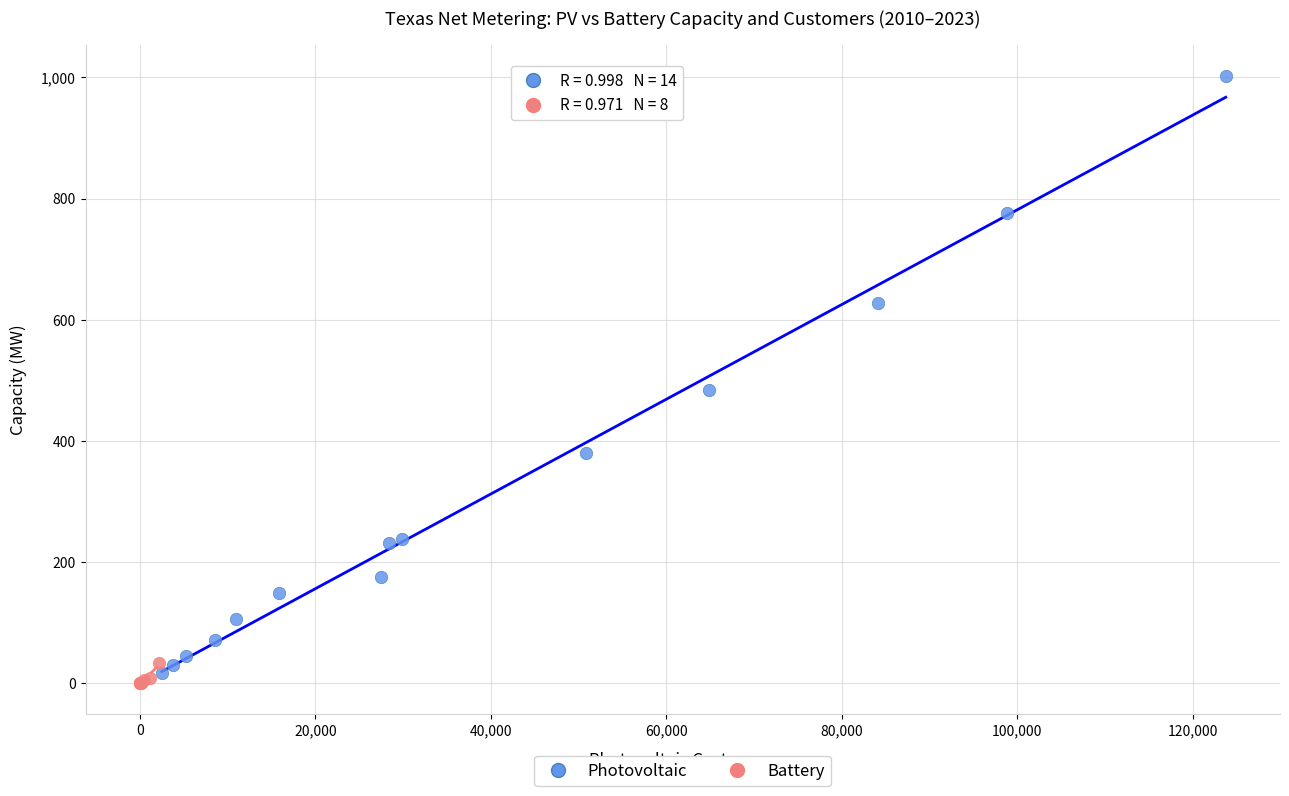

Which series has the largest Y range (max minus min)?

Photovoltaic